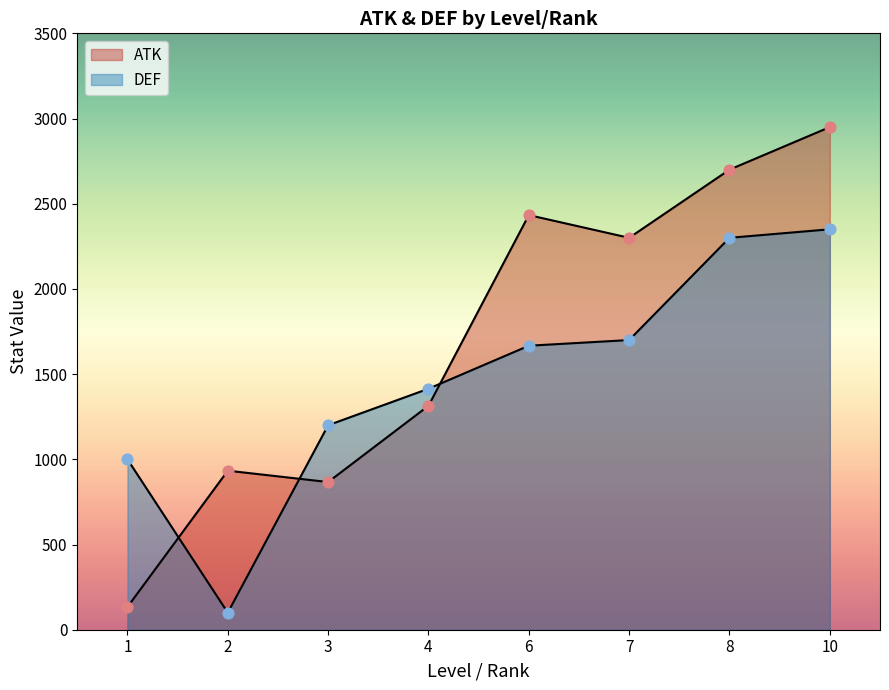

Which series has the largest Y range (max minus min)?

ATK